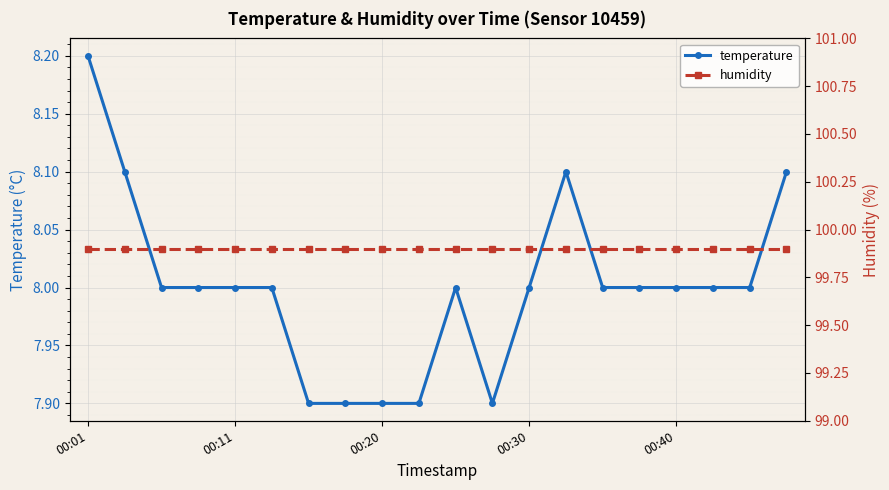

True or false: temperature has a value of 12.2 at 10.

False